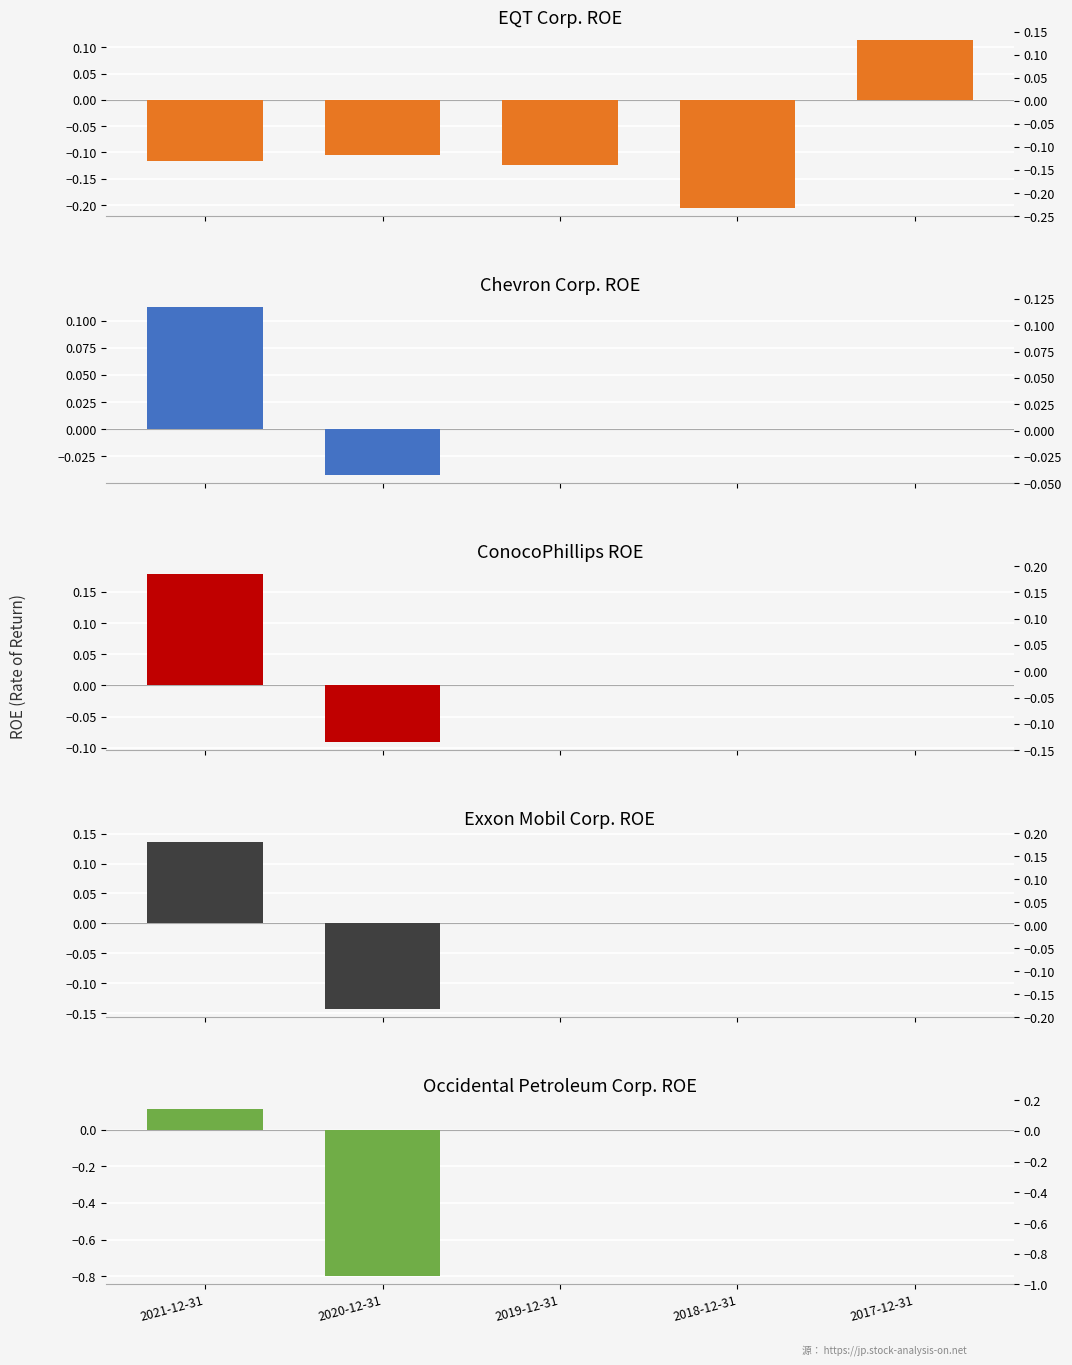

True or false: Occidental Petroleum Corp. has a value of -1.2 at 2020-12-31.

False